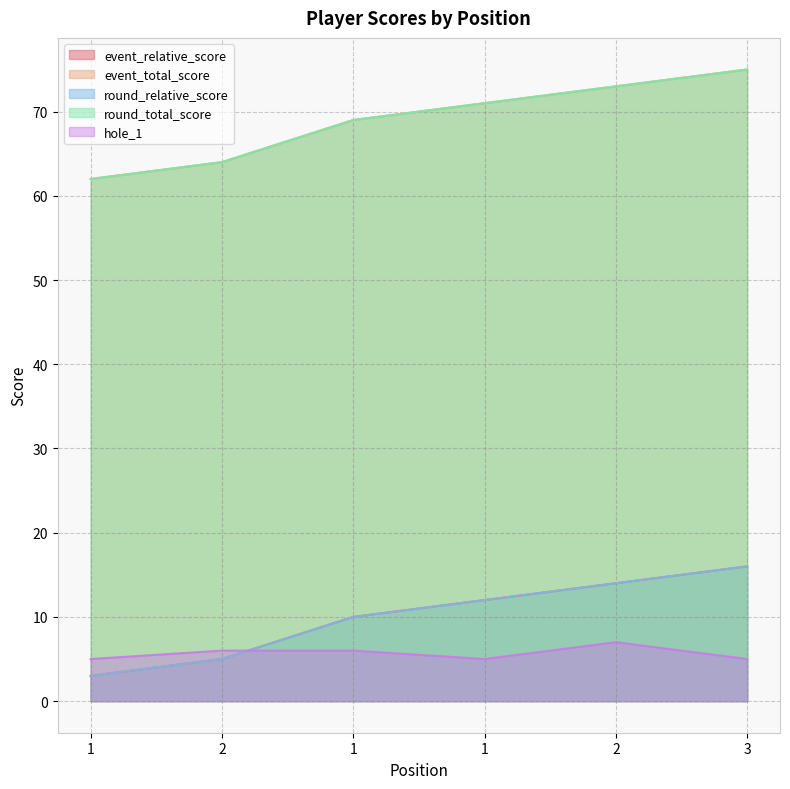

How many lines are shown in the chart?

5